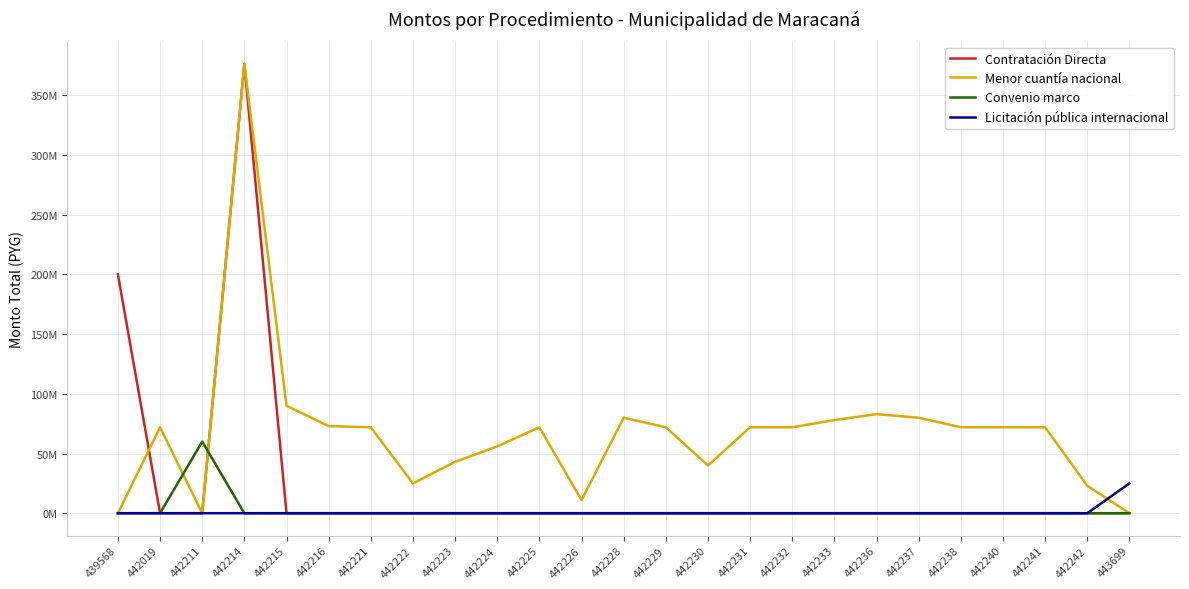

The Menor cuantía nacional series shows 72000000 at 442225. True or false?

True